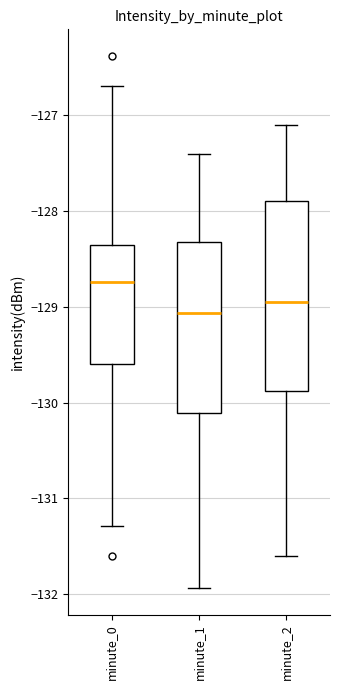

Reading left to right, read every box against the y-axis: the position of its median line, the range the box covers, and the ends of its whiskers. The values are not printed on the chart, so give them approximately, as read against the axis.

minute_0: median -128.7, box -129.6 to -128.4, whiskers -131.3 to -126.7
minute_1: median -129.1, box -130.1 to -128.3, whiskers -131.9 to -127.4
minute_2: median -128.9, box -129.9 to -127.9, whiskers -131.6 to -127.1